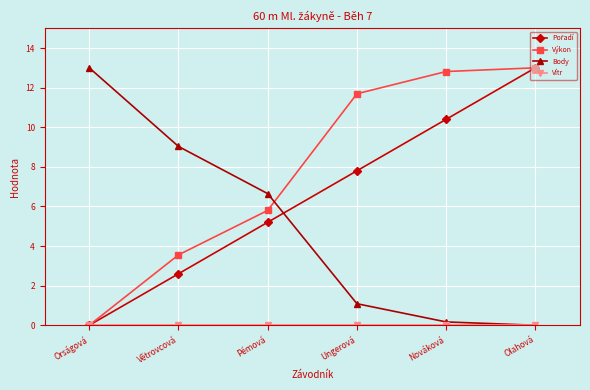

True or false: Výkon has more than 1 points higher than both neighbors.

False